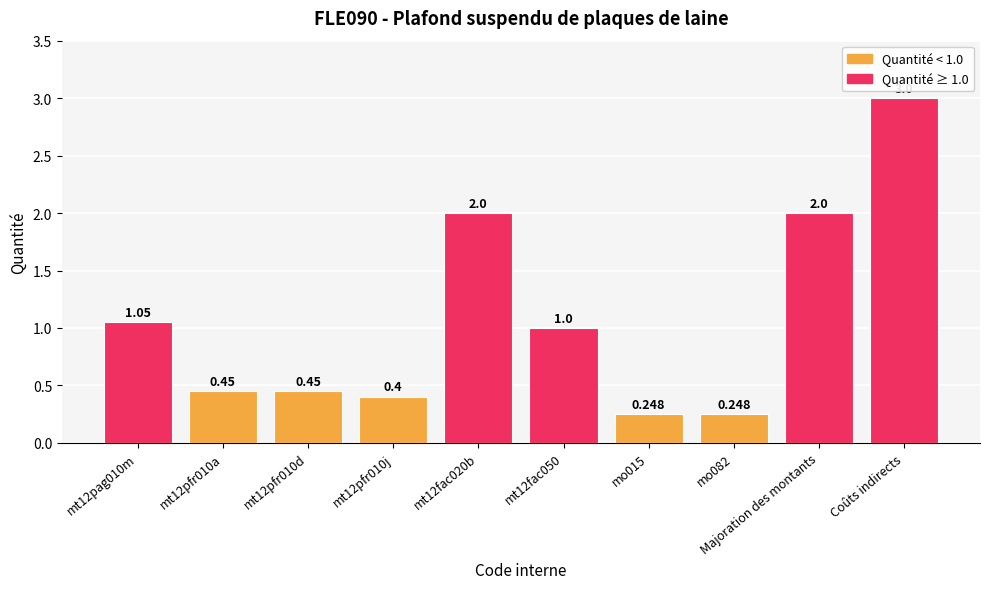

What is the label of the 9th bar from the left?

Majoration des montants